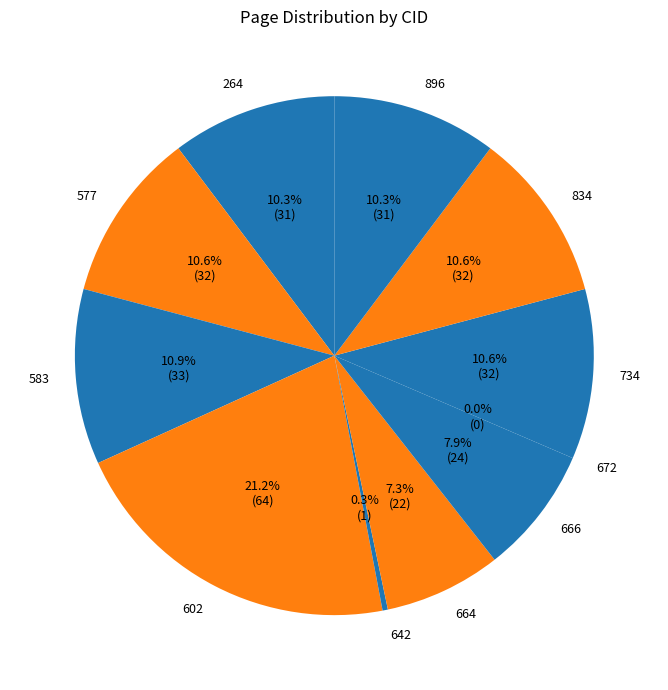

To the nearest percent, what is the combined percentage of 642 and 602?

22%